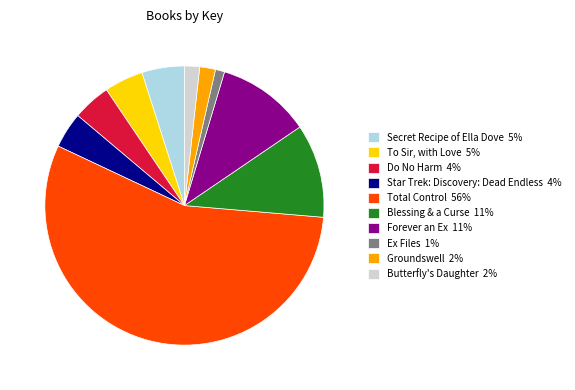

True or false: Ex Files accounts for 1% of the total.

True